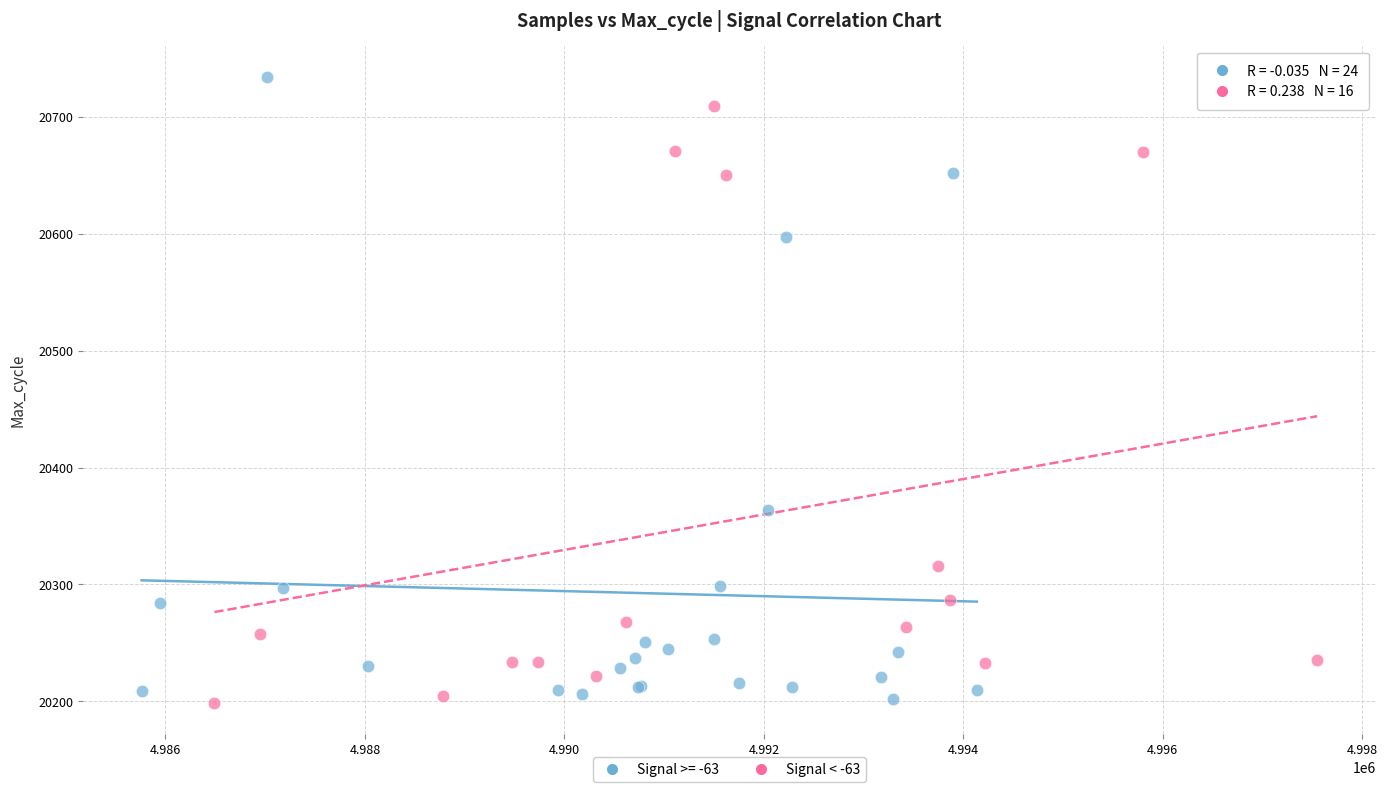

Which series contains the highest Y value?

Signal >= -63